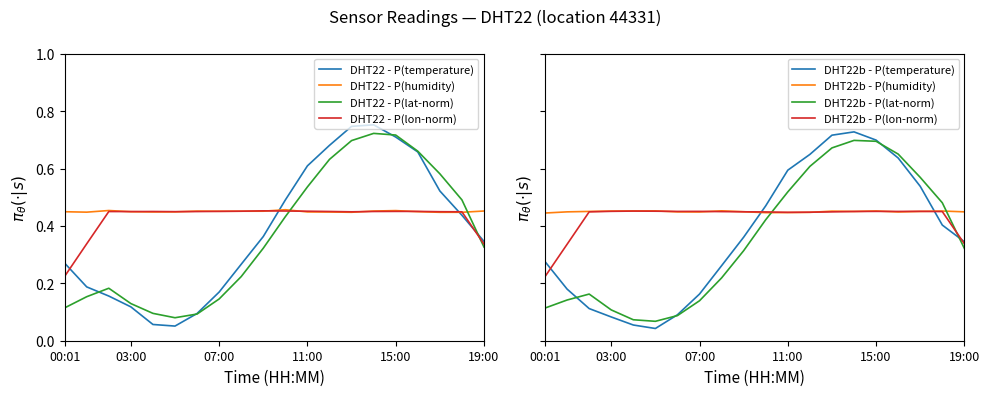

How many interior local peaks (higher than both neighbors) does the data have?

1